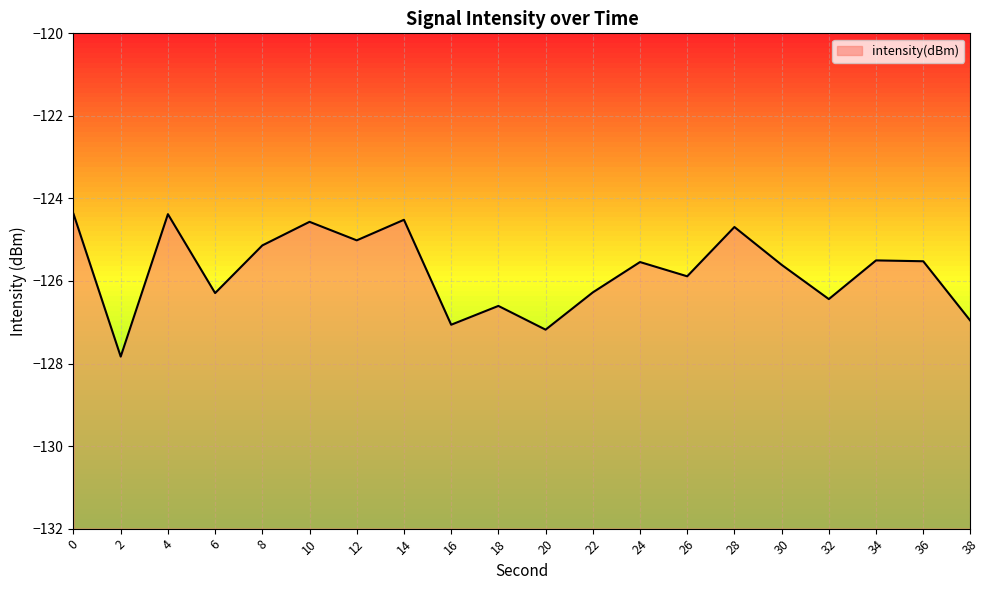

How many interior local peaks (higher than both neighbors) does the data have?

7